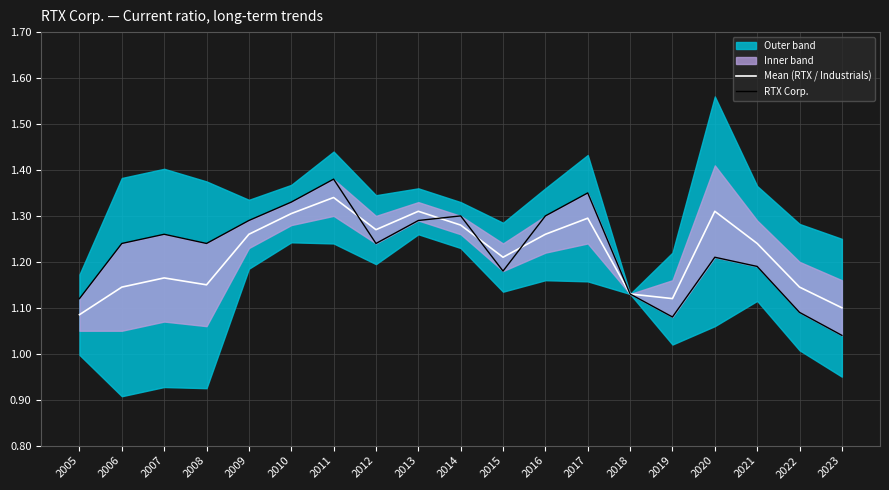

In Mean (RTX / Industrials), how many points are lower than both neighbors (excluding endpoints)?

4